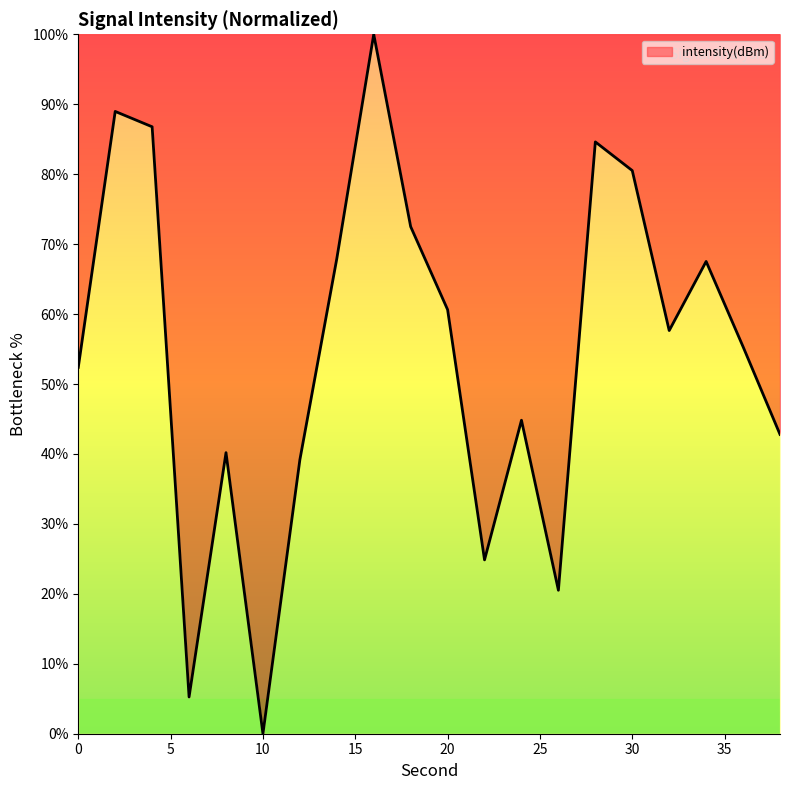

What is the difference between the maximum and minimum values?

100.0